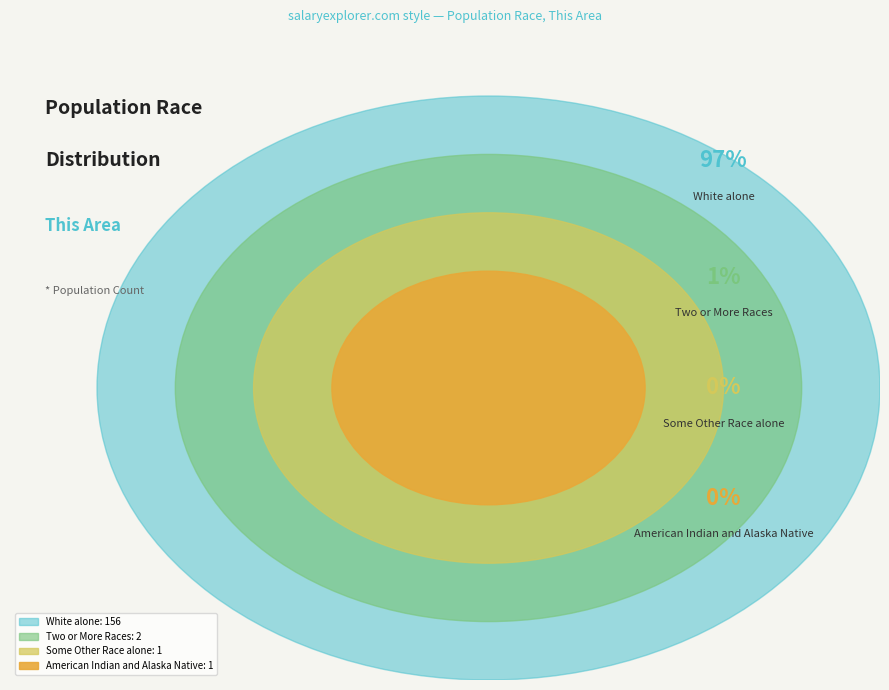

What portion of the pie excludes Asian alone?

100.0%